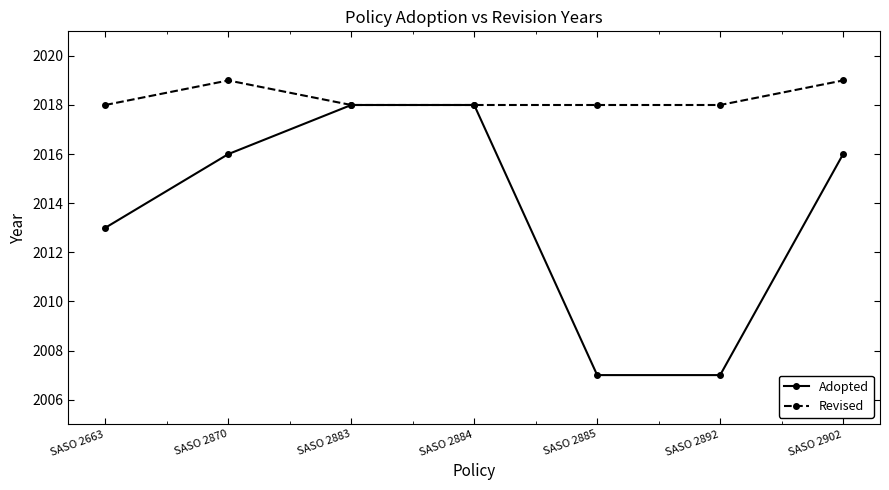

Reading left to right, list all the values displayed in this chart.

Adopted: SASO 2663=2013	SASO 2870=2016	SASO 2883=2018	SASO 2884=2018	SASO 2885=2007	SASO 2892=2007	SASO 2902=2016
Revised: SASO 2663=2018	SASO 2870=2019	SASO 2883=2018	SASO 2884=2018	SASO 2885=2018	SASO 2892=2018	SASO 2902=2019